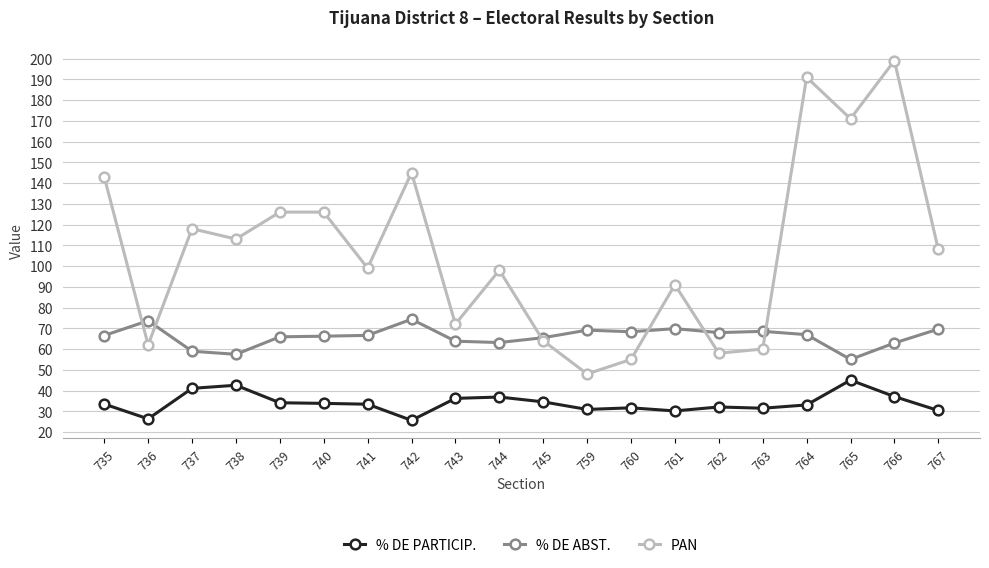

What is the spread (max minus min) of values at 735?

109.5